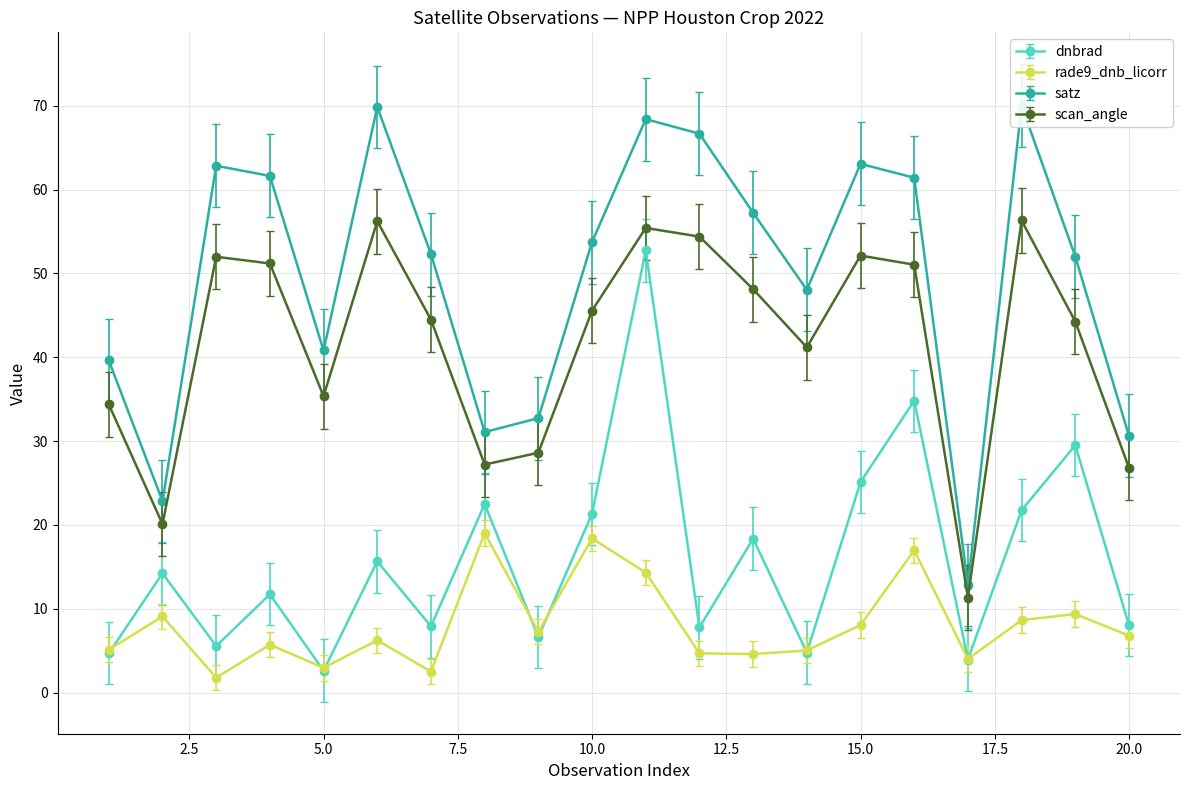

What are all the series names shown in the legend?

dnbrad, rade9_dnb_licorr, satz, scan_angle